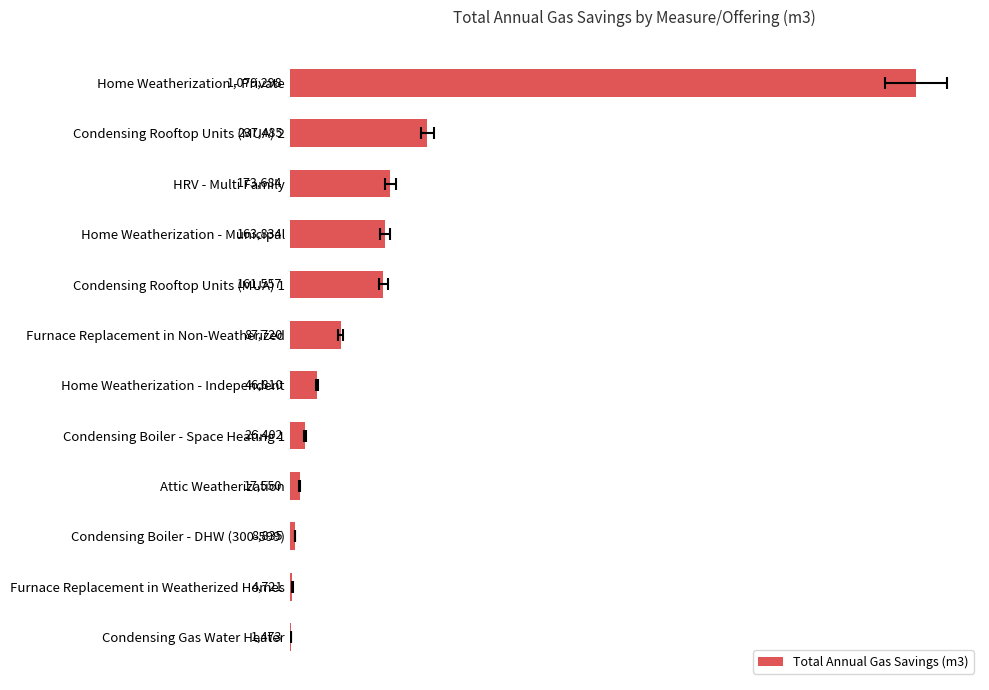

What is the ratio of the value at Condensing Boiler - Space Heating 1 to the value at Attic Weatherization?

1.5